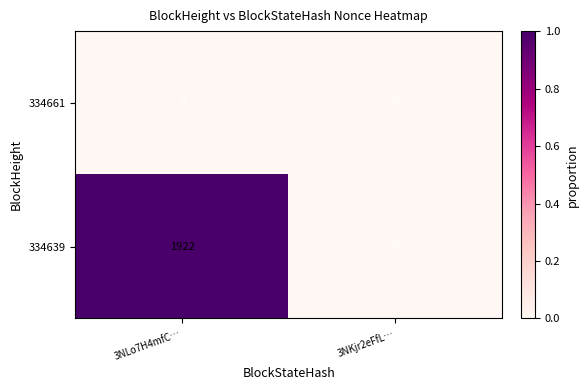

Rank the series by their average value, from highest to lowest.

334639, 334661